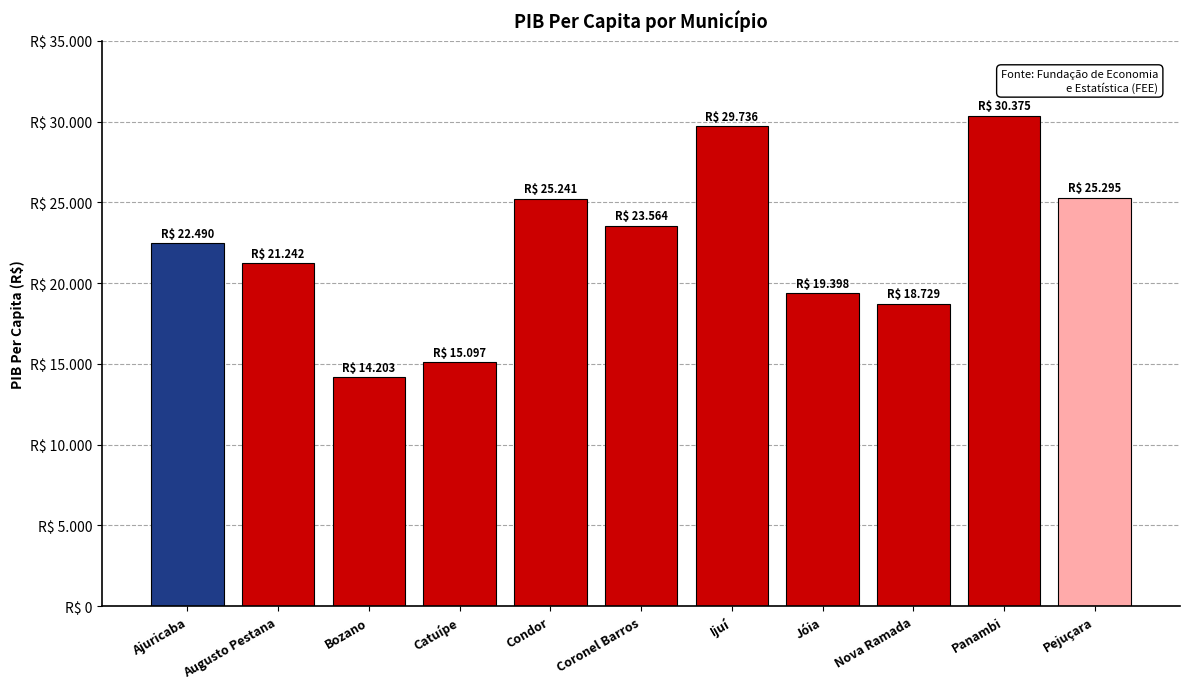

Are the bars horizontal?

No